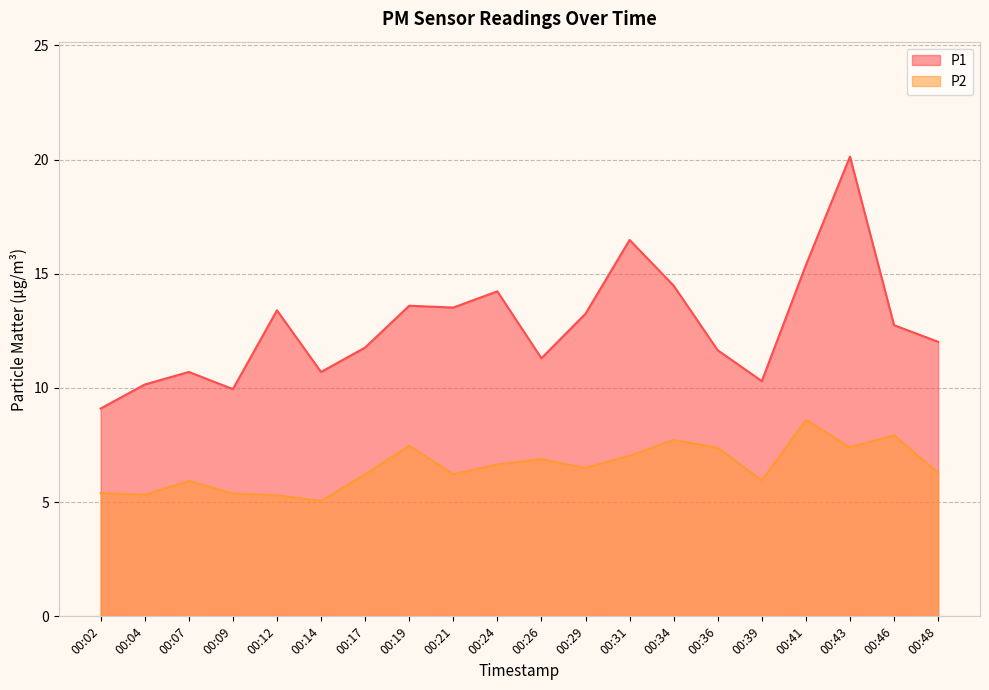

True or false: P1 has more than 2 points higher than both neighbors.

True